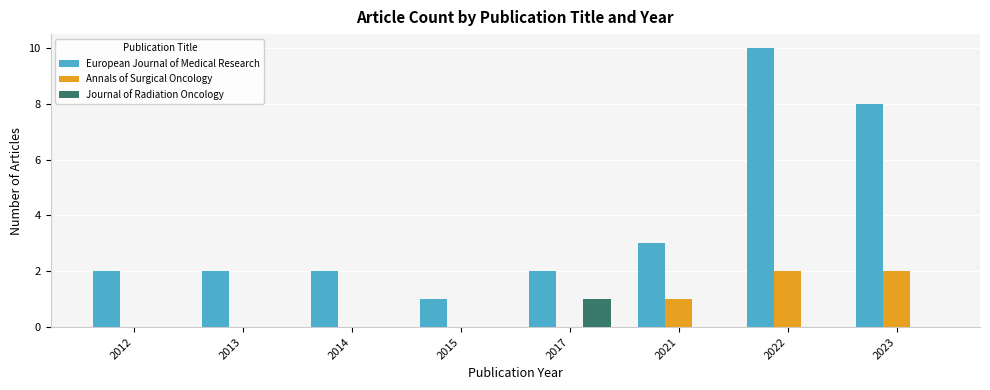

What is the spread (max minus min) of values at 2022?

10